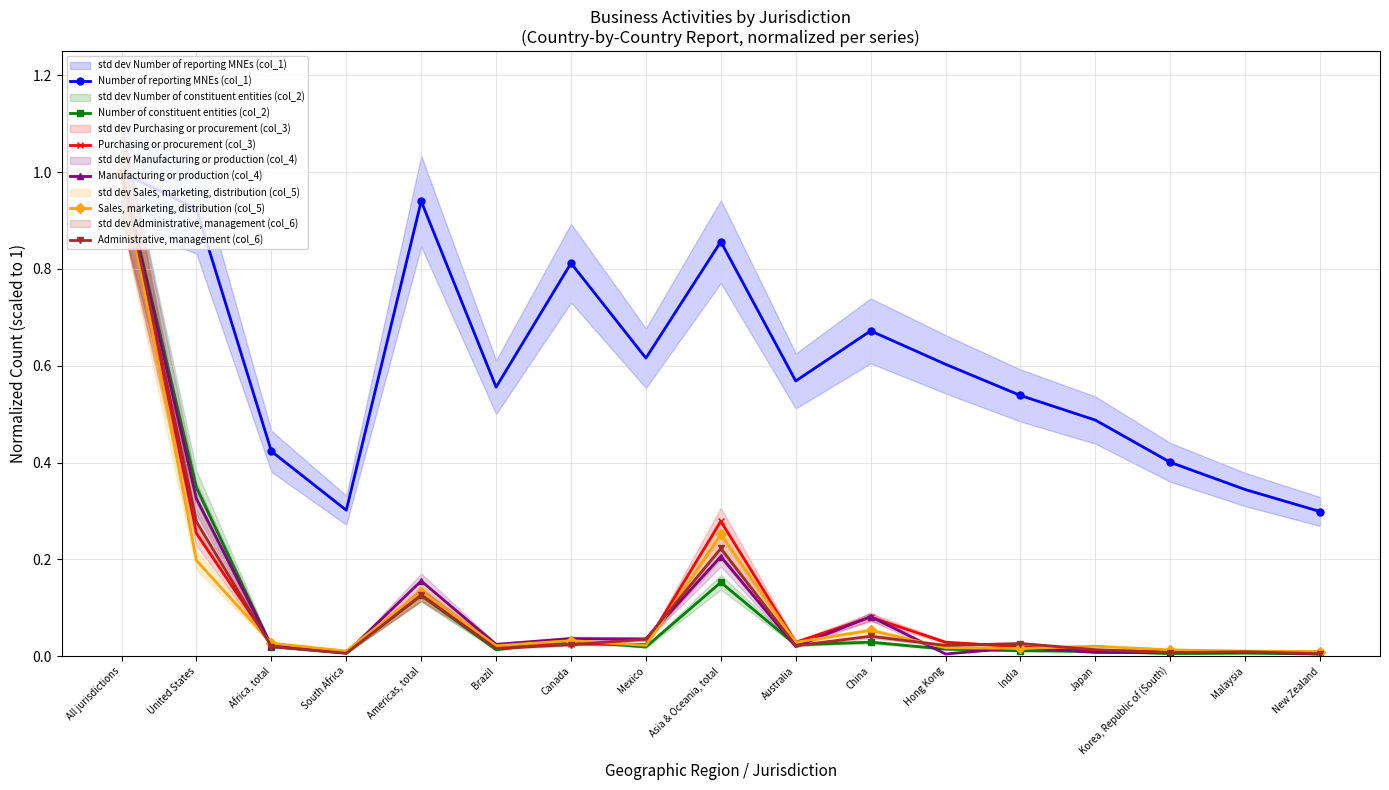

Is this an area chart (filled region under the line)?

No